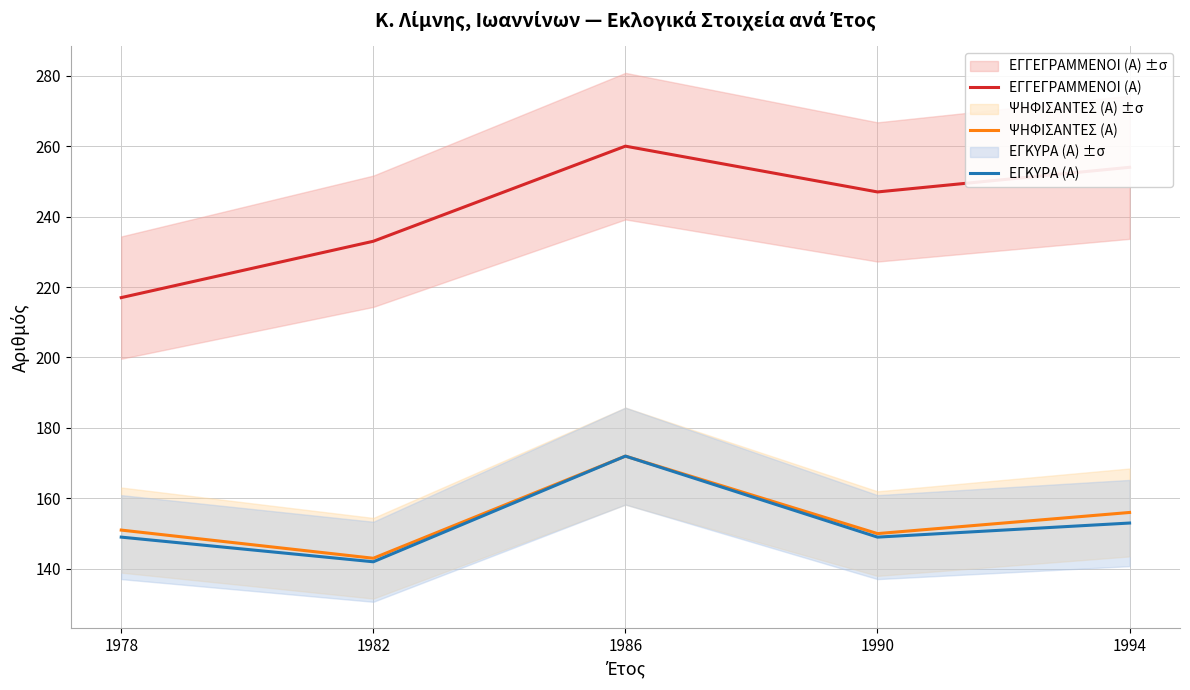

What is the approximate value of ΨΗΦΙΣΑΝΤΕΣ (Α) at 1986, to the nearest 5?

170